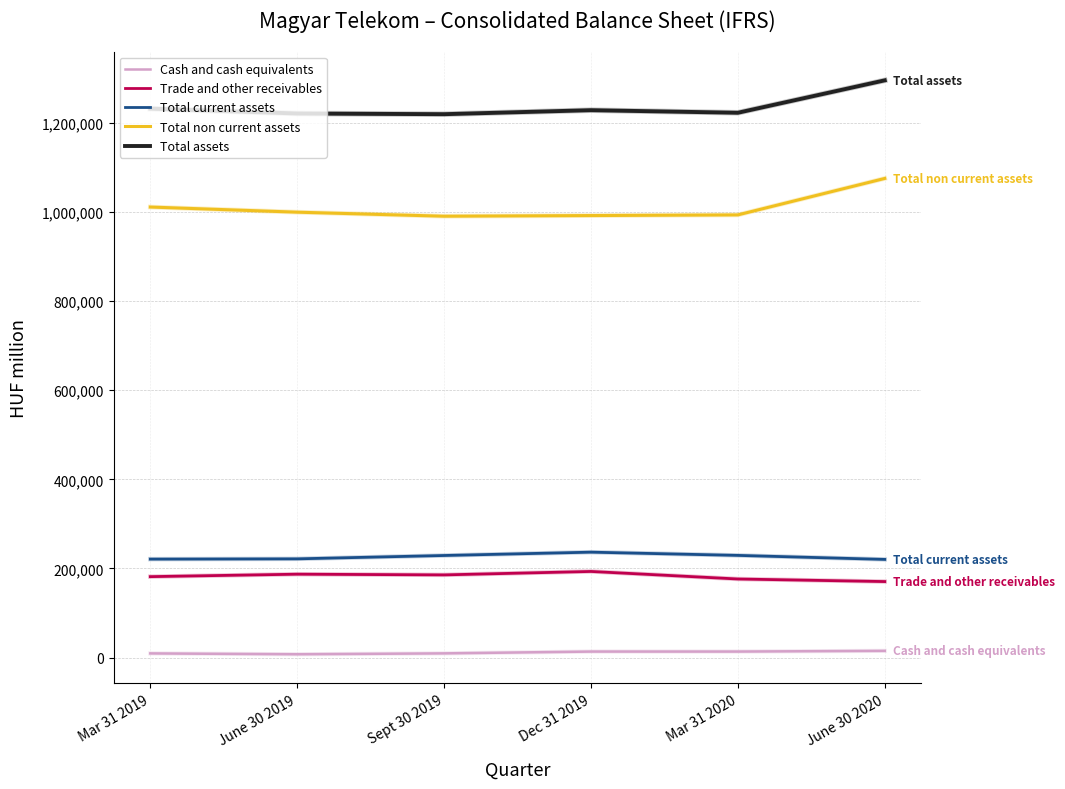

What is the sum of the Total non current assets values at Dec 31 2019 and Mar 31 2019?

2003709